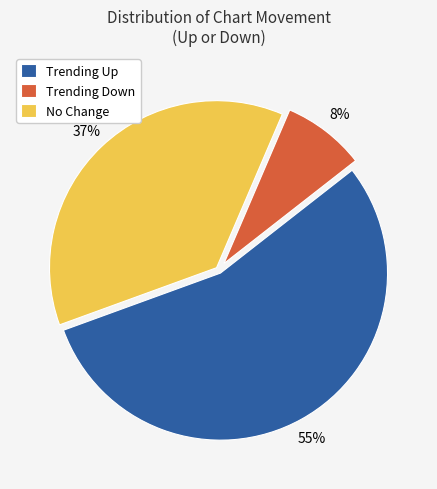

Is the sum of Trending Up and No Change greater than half?

Yes